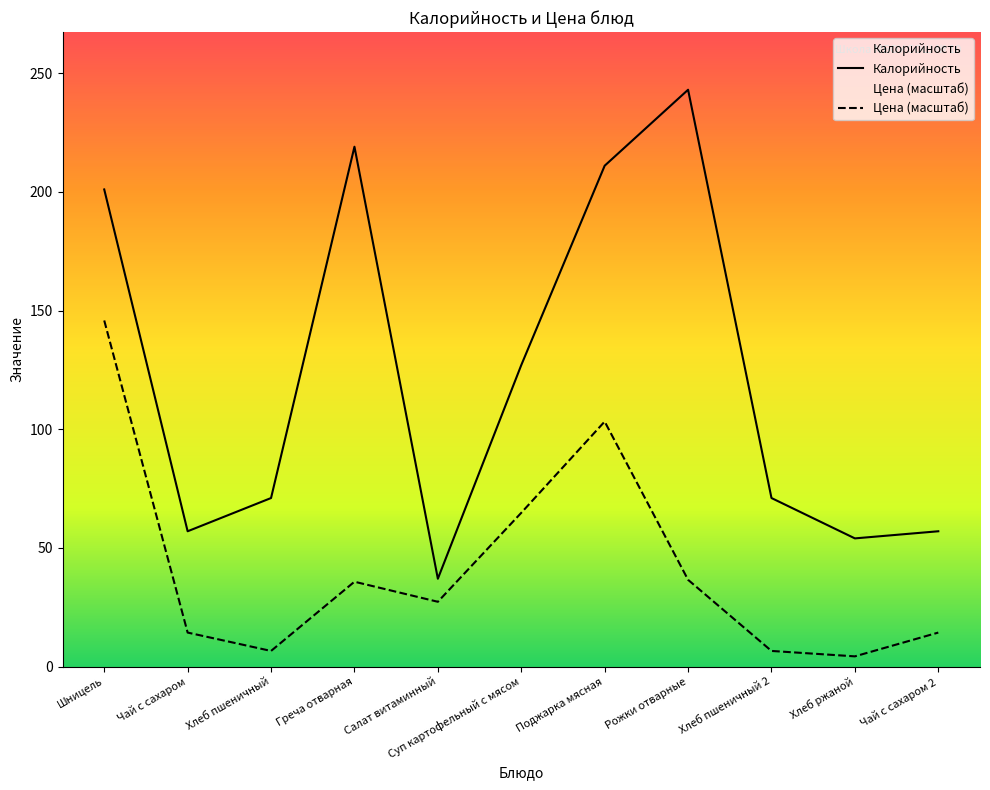

How many values in the Цена (масштаб) series exceed 27?

6